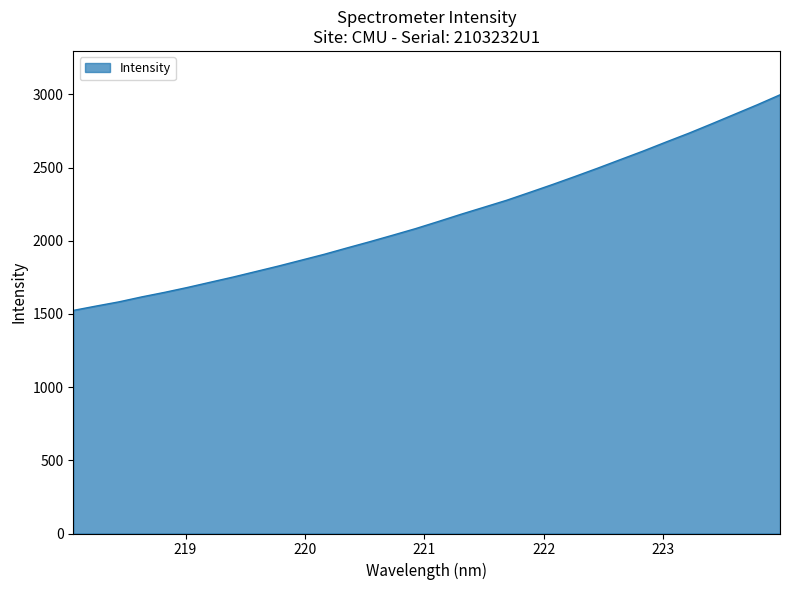

What is the greatest value displayed?

2996.9